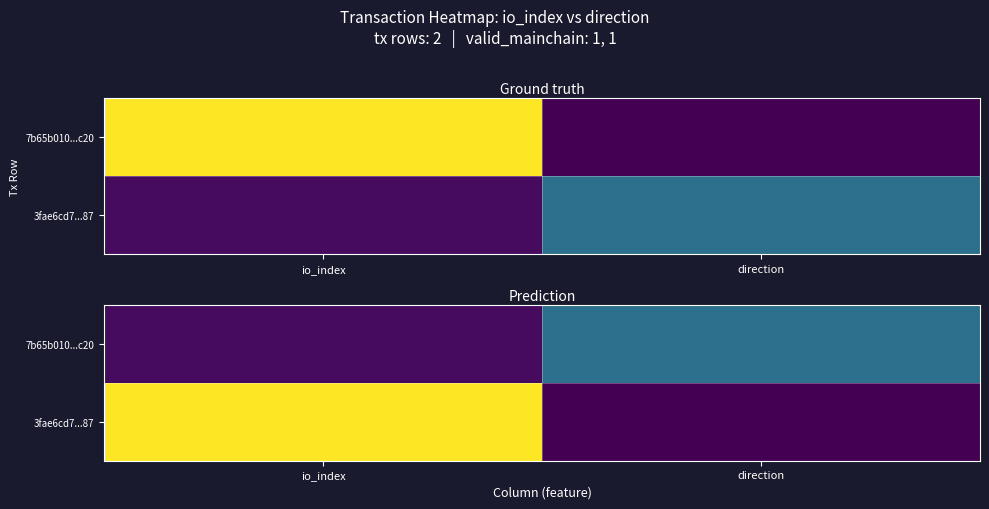

Rank the series by their average value, from lowest to highest.

7b65b010...c20, 3fae6cd7...87